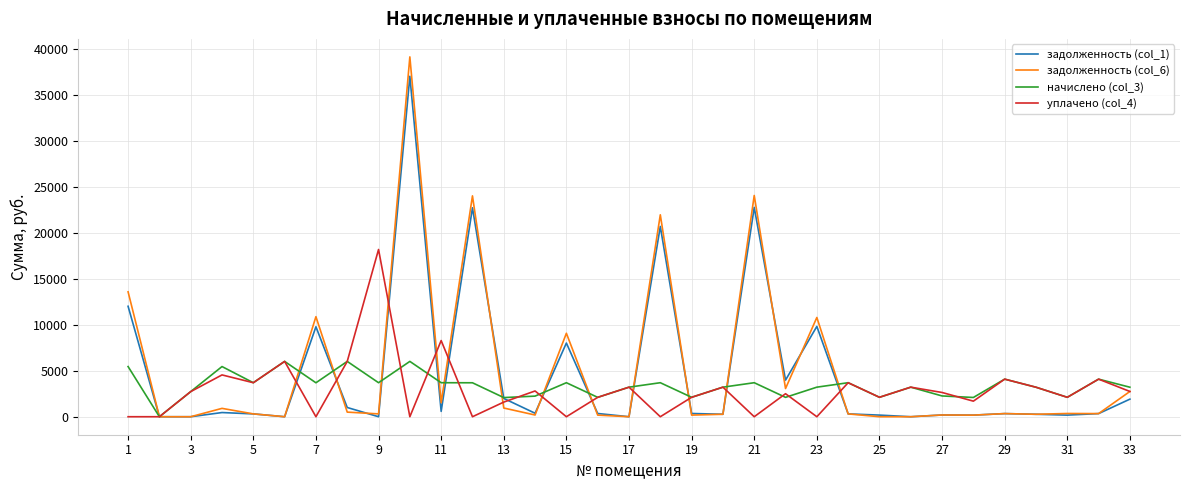

Which series has the largest range (max minus min)?

задолженность (col_6)